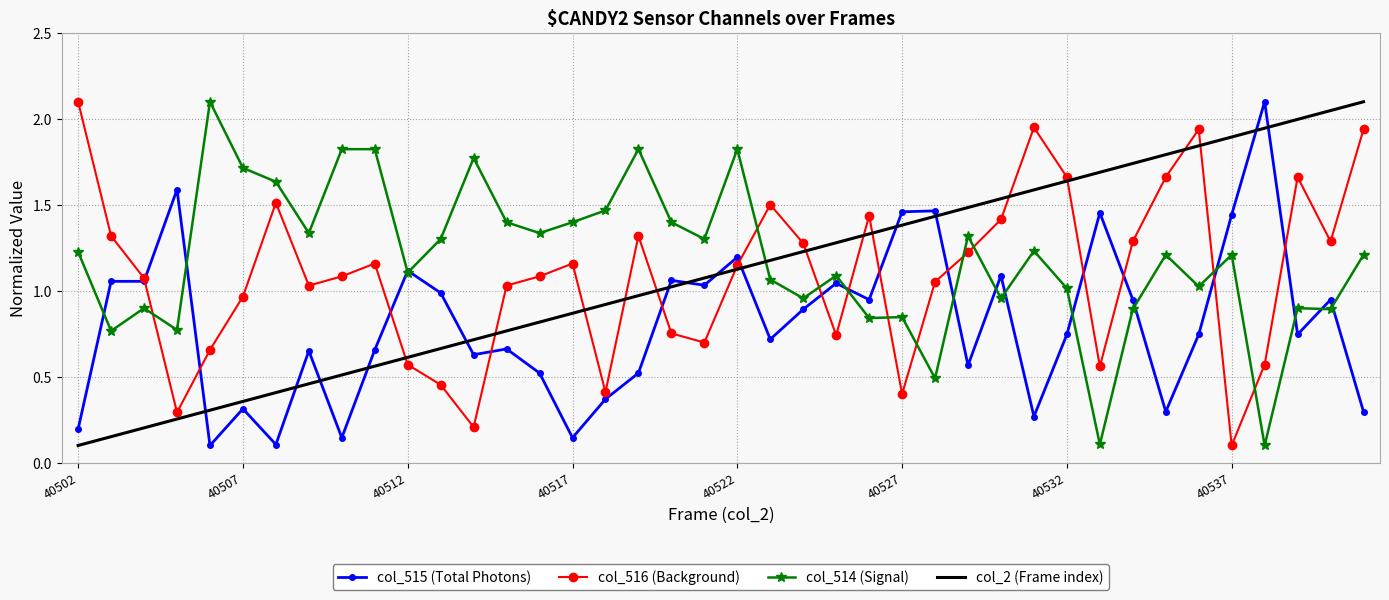

True or false: col_514 (Signal) and col_2 (Frame index) cross at least once.

True